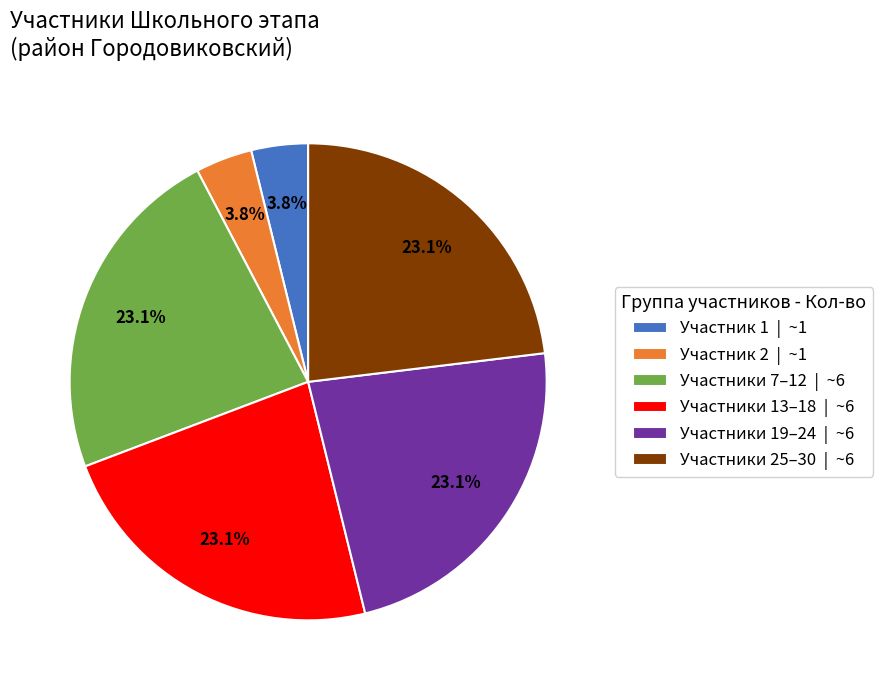

To the nearest percent, what is the average slice percentage?

17%